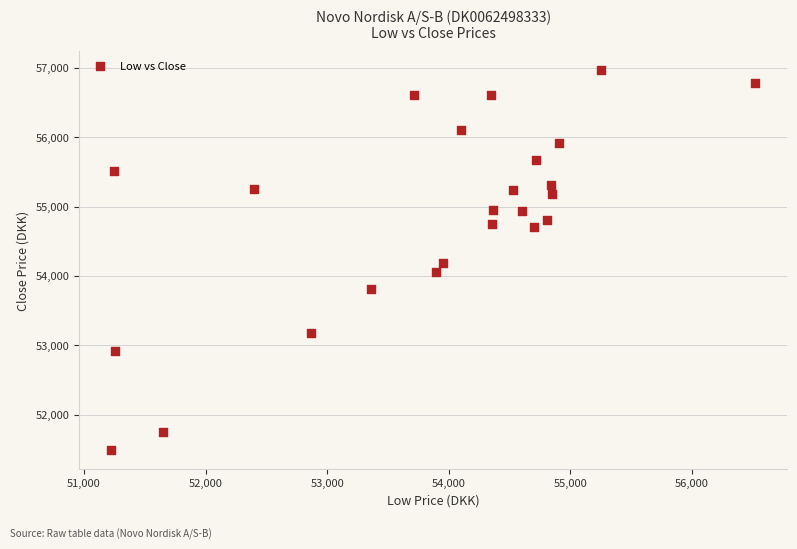

What is the range of X values (max minus min)?

5292